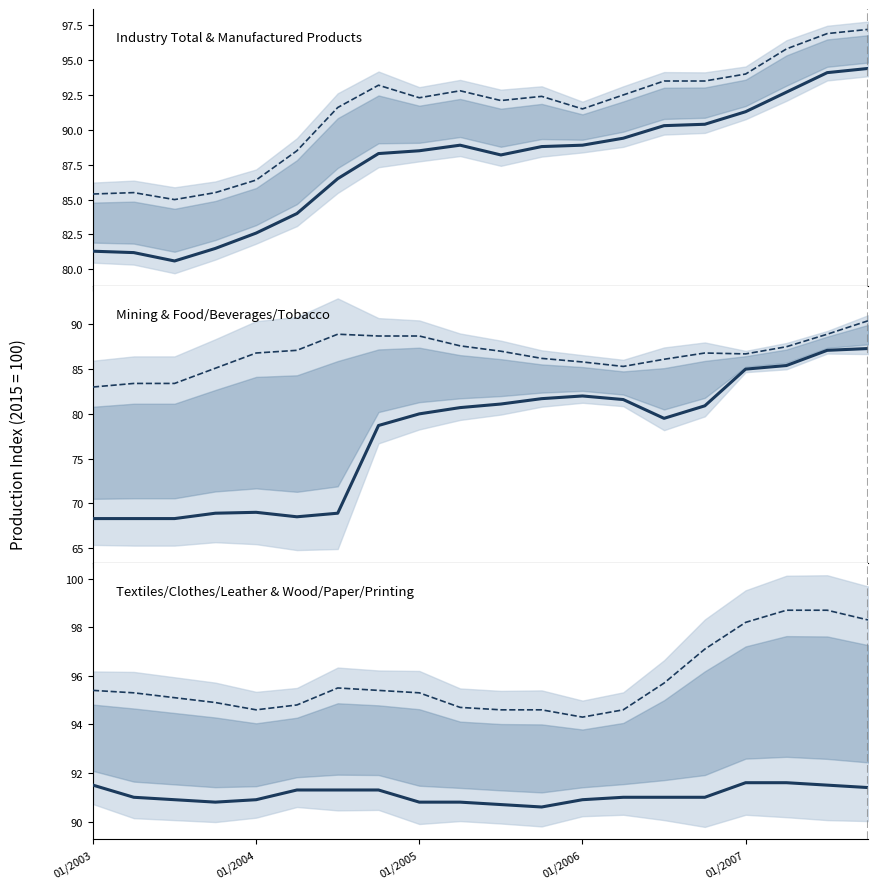

At how many categories does at least one series exceed 69?

20